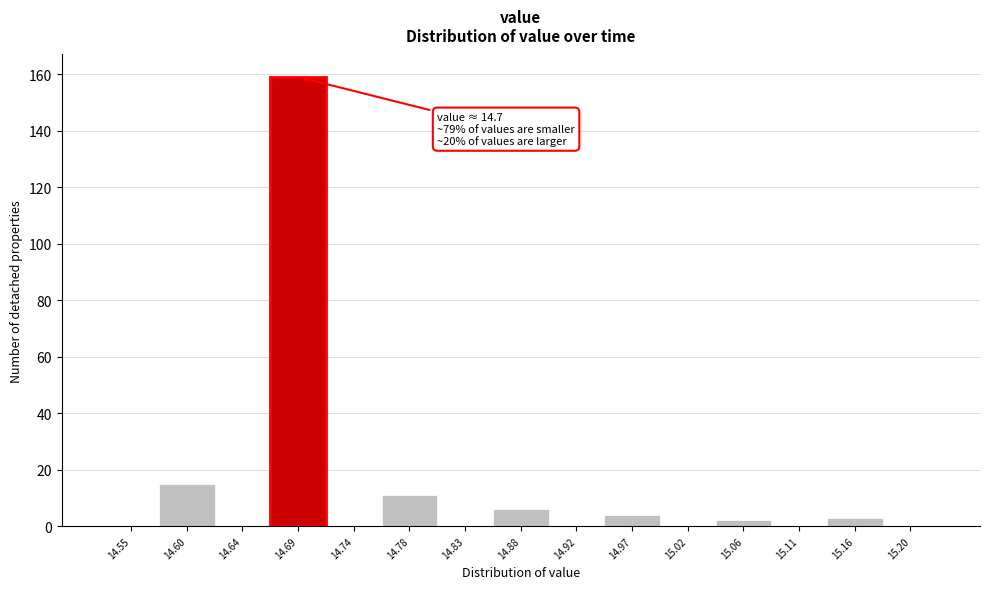

Reading left to right, list all the values displayed in this chart.

14.55=0	14.60=15	14.64=0	14.69=159	14.74=0	14.78=11	14.83=0	14.88=6	14.92=0	14.97=4	15.02=0	15.06=2	15.11=0	15.16=3	15.20=0